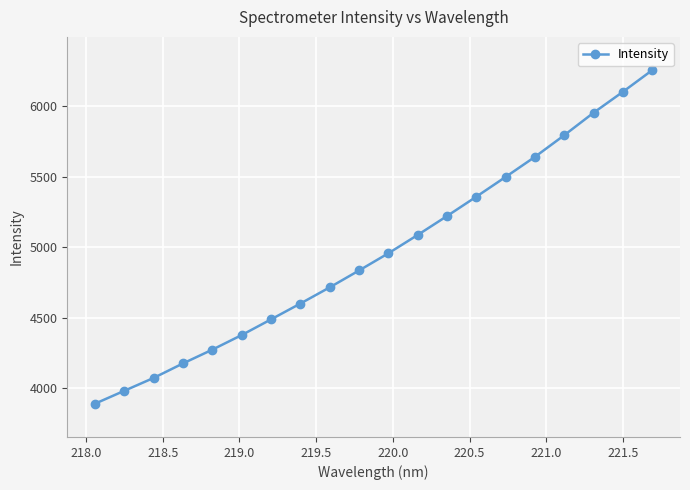

What is the smallest value displayed?

3888.8